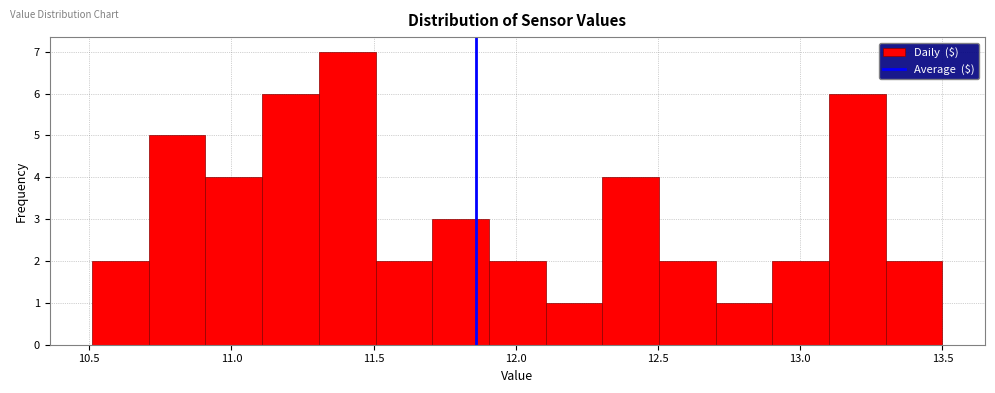

Read against the x-axis, roughly where is the centre of the tallest bar?

11.40